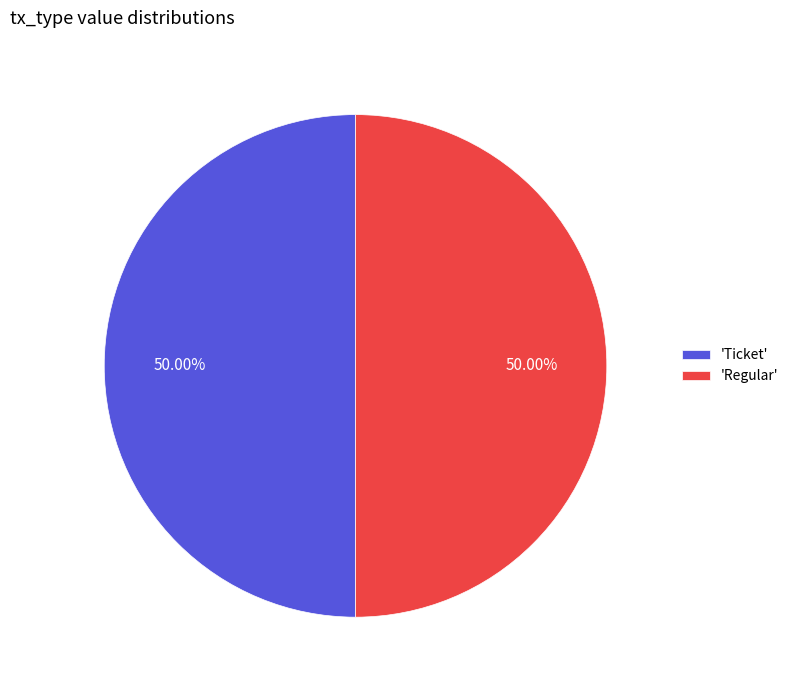

Do 'Ticket' and 'Regular' together represent more than half of the pie?

Yes